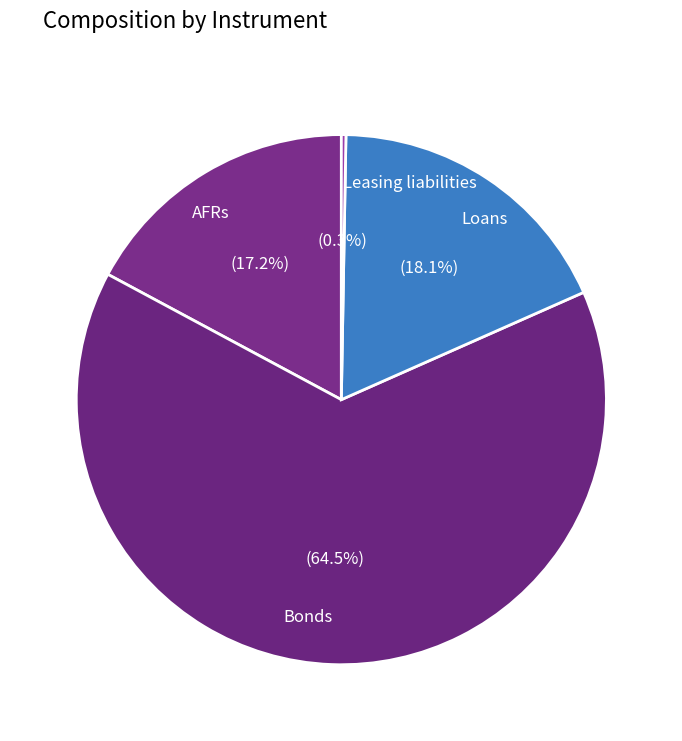

To the nearest percent, what is the difference between the largest and smallest slice percentages?

64%